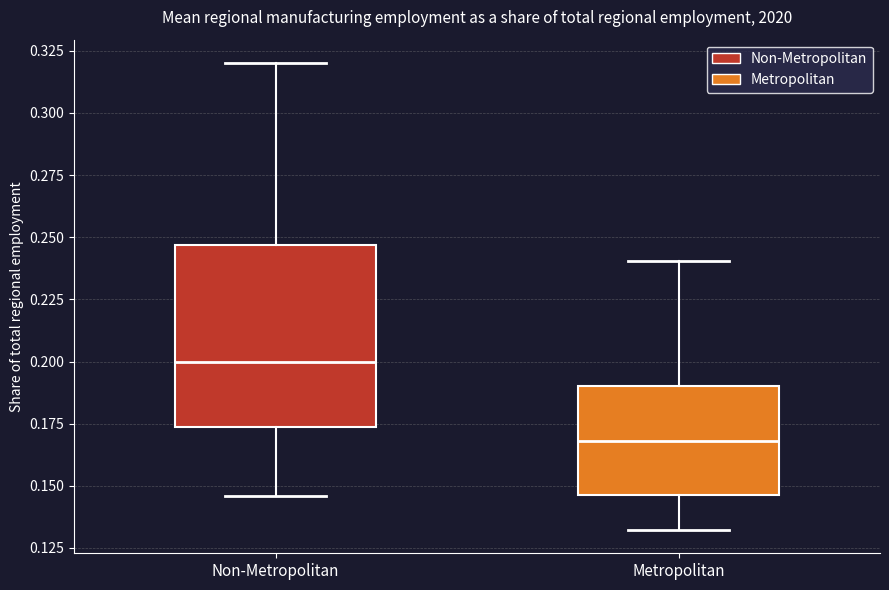

Reading left to right, transcribe this box plot: for each box, give where its median line is, the range the box spans, and where its two whiskers end, as read against the y-axis. The values are not printed on the chart, so give them approximately, as read against the axis.

Non-Metropolitan: median 0.200, box 0.175 to 0.245, whiskers 0.145 to 0.320
Metropolitan: median 0.170, box 0.145 to 0.190, whiskers 0.130 to 0.240